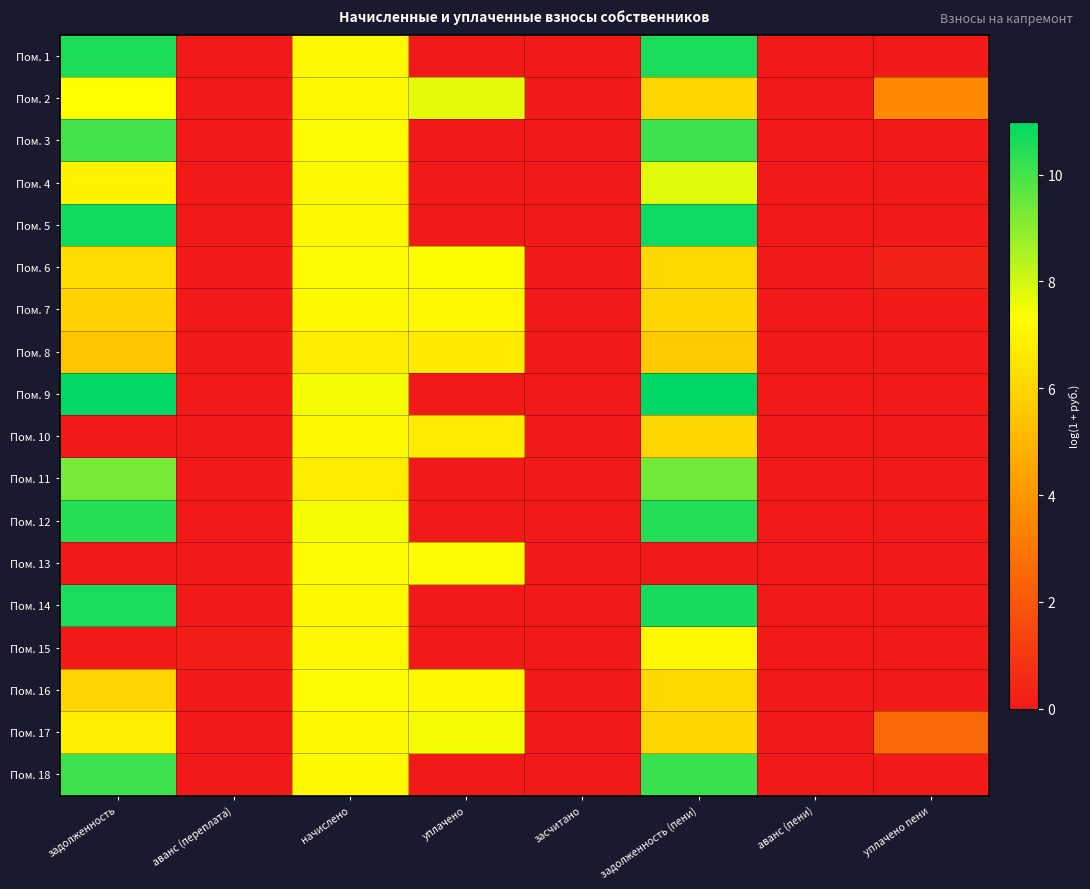

Which has a higher value, аванс (пени) or аванс (переплата)?

аванс (пени)